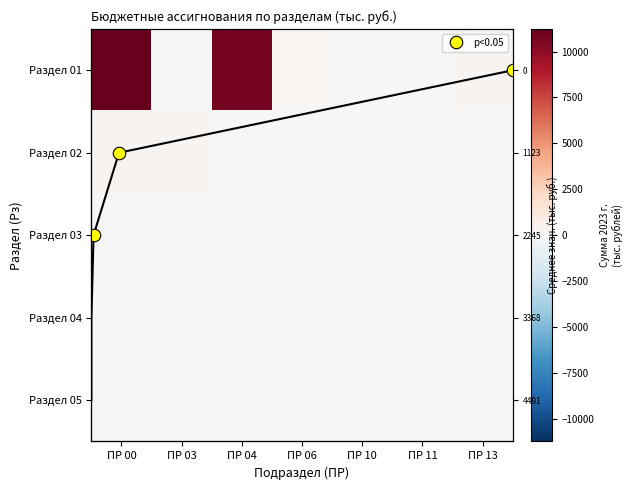

What value does the Раздел 03 series have at ПР 00?

26.0